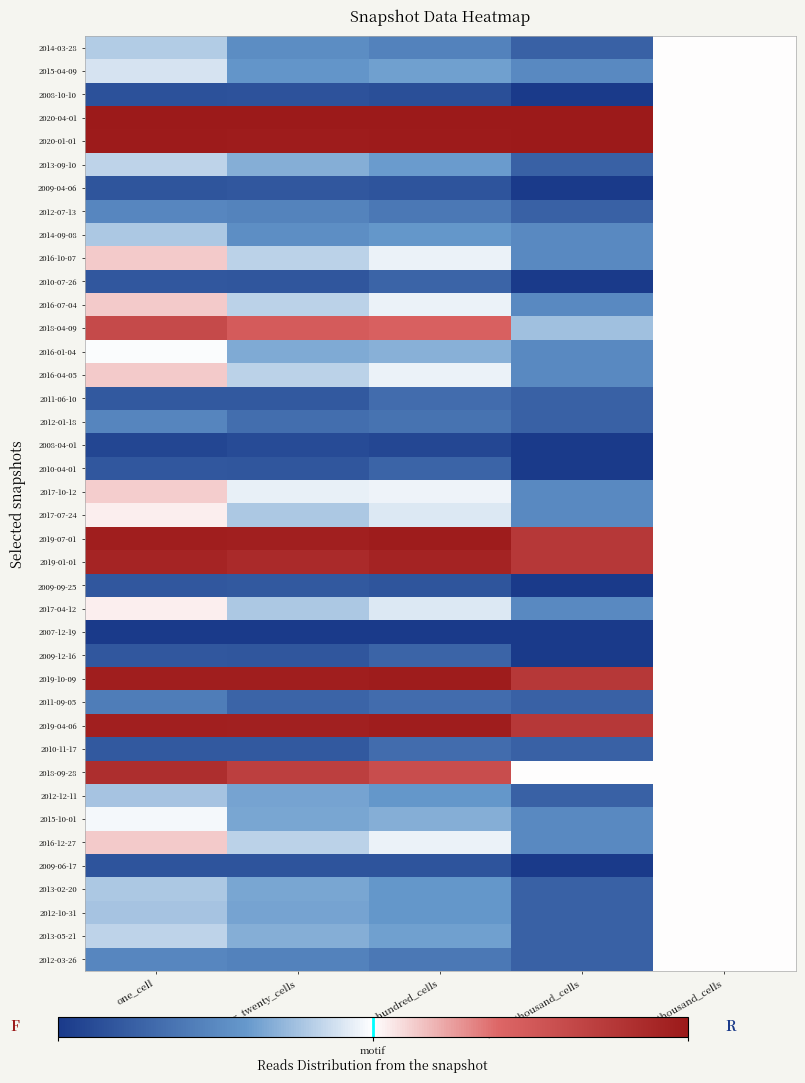

Rank the series by their maximum value, from lowest to highest.

2014-03-28, 2015-04-09, 2008-10-10, 2013-09-10, 2009-04-06, 2012-07-13, 2014-09-08, 2010-07-26, 2016-01-04, 2011-06-10, 2012-01-18, 2008-04-01, 2010-04-01, 2009-09-25, 2007-12-19, 2009-12-16, 2011-09-05, 2010-11-17, 2012-12-11, 2015-10-01, 2009-06-17, 2013-02-20, 2012-10-31, 2013-05-21, 2012-03-26, 2017-07-24, 2017-04-12, 2017-10-12, 2016-10-07, 2016-07-04, 2016-04-05, 2016-12-27, 2018-04-09, 2018-09-28, 2019-01-01, 2019-04-06, 2019-07-01, 2019-10-09, 2020-04-01, 2020-01-01